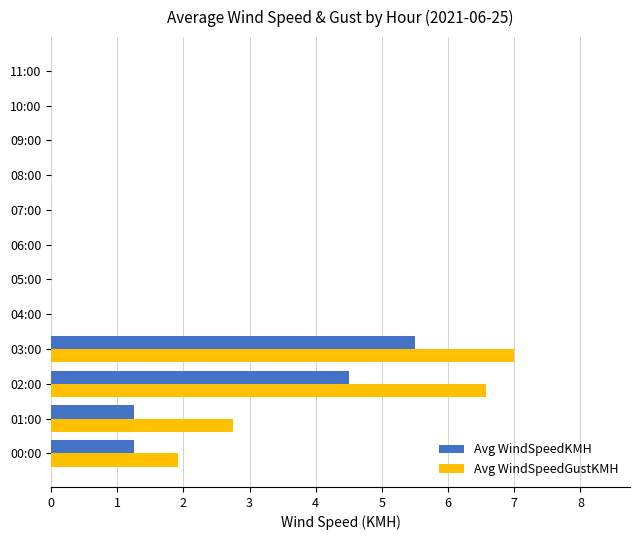

How many categories are shown in the chart?

12